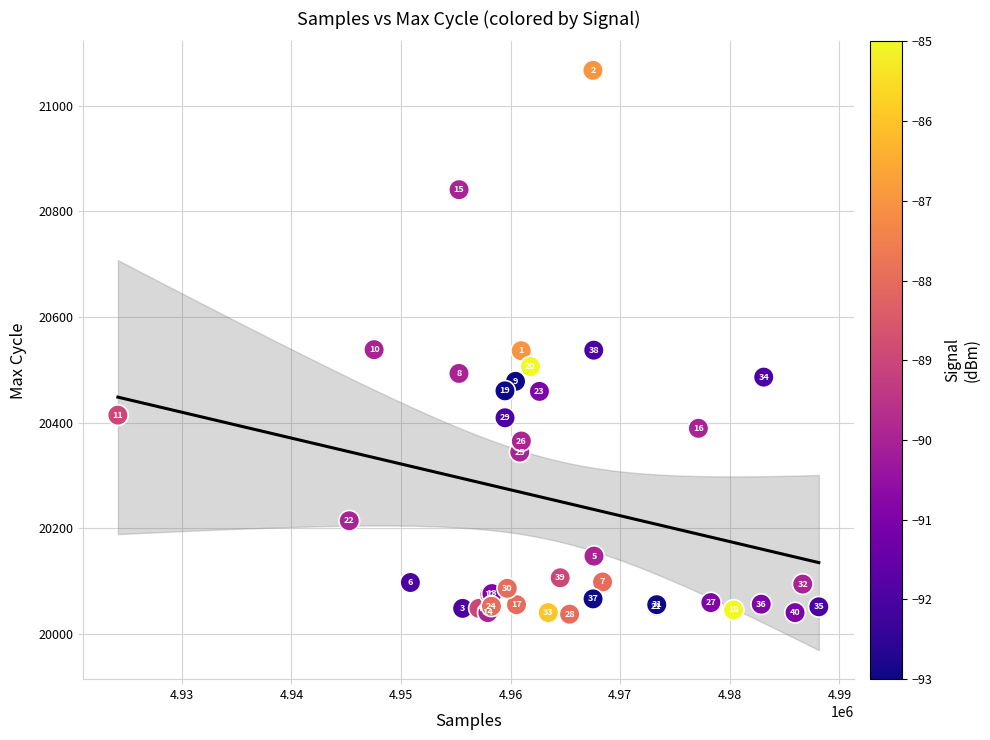

What Y value in the scatter plot is closest to 20552?

20538